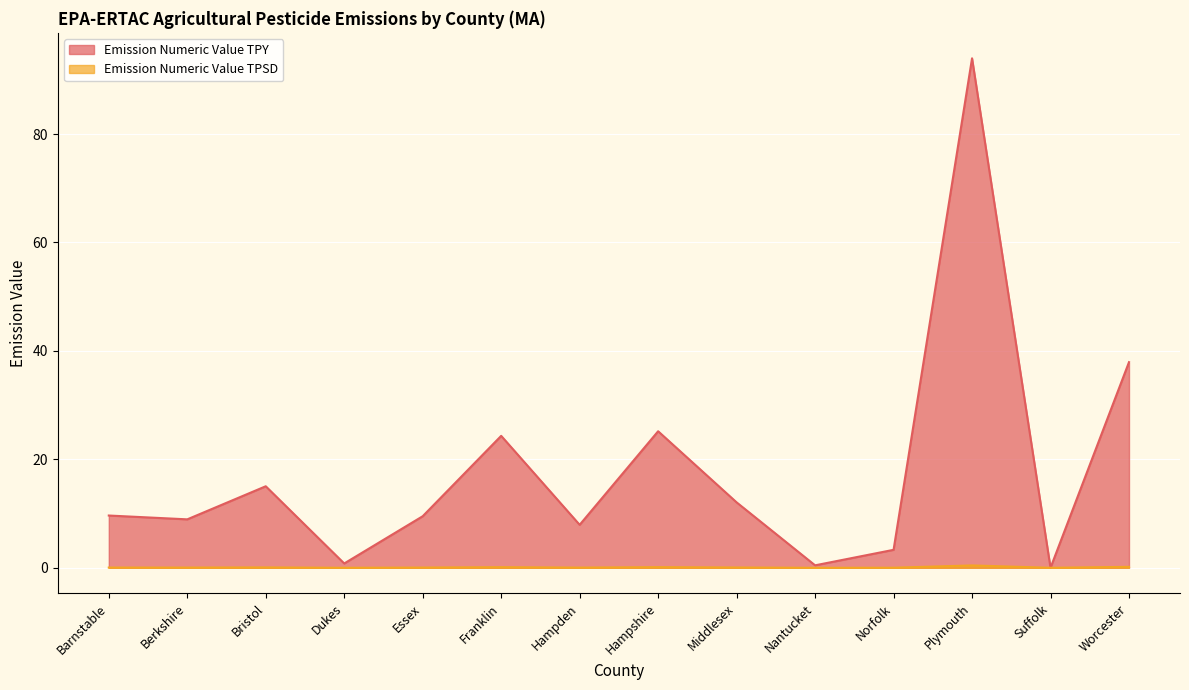

Reading right to left, list all the values displayed in this chart.

Emission Numeric Value TPY: Worcester=37.9	Suffolk=0.0	Plymouth=94.0	Norfolk=3.3	Nantucket=0.5	Middlesex=12.1	Hampshire=25.2	Hampden=7.9	Franklin=24.3	Essex=9.5	Dukes=0.8	Bristol=15.0	Berkshire=8.9	Barnstable=9.6
Emission Numeric Value TPSD: Worcester=0.2	Suffolk=0.0	Plymouth=0.4	Norfolk=0.0	Nantucket=0.0	Middlesex=0.1	Hampshire=0.1	Hampden=0.0	Franklin=0.1	Essex=0.0	Dukes=0.0	Bristol=0.1	Berkshire=0.0	Barnstable=0.0